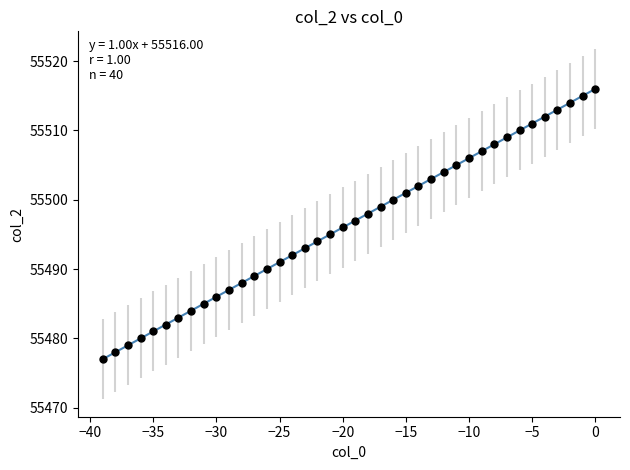

What is the range of Y values (max minus min)?

39